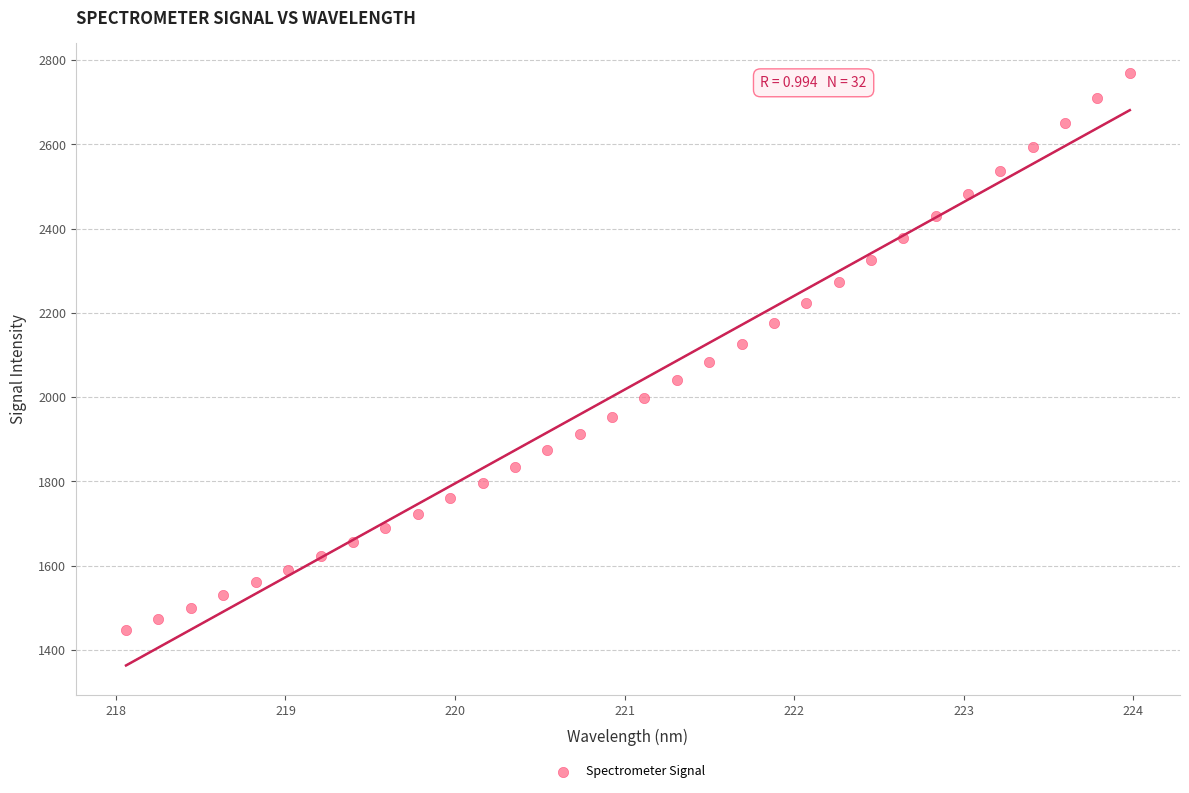

What is the range of Y values (max minus min)?

1322.8